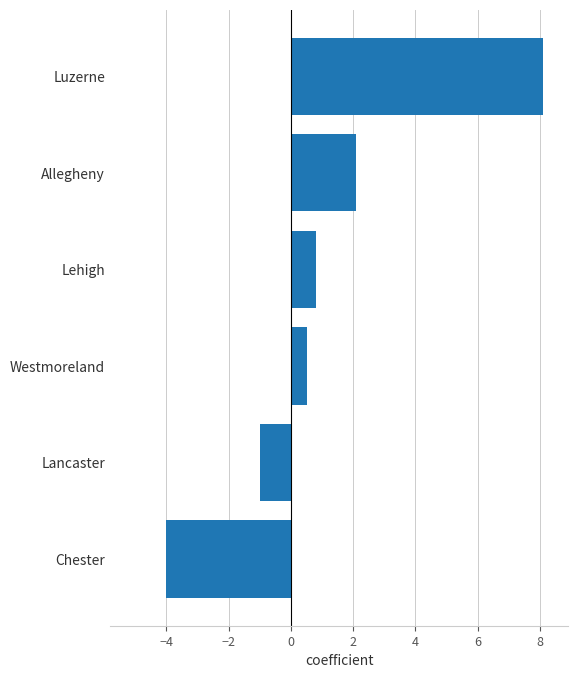

What is the difference between the maximum and minimum values?

12.1